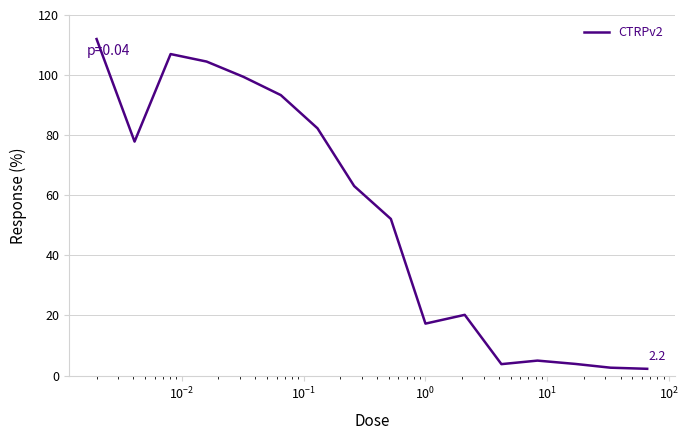

How many values are below 63?

8